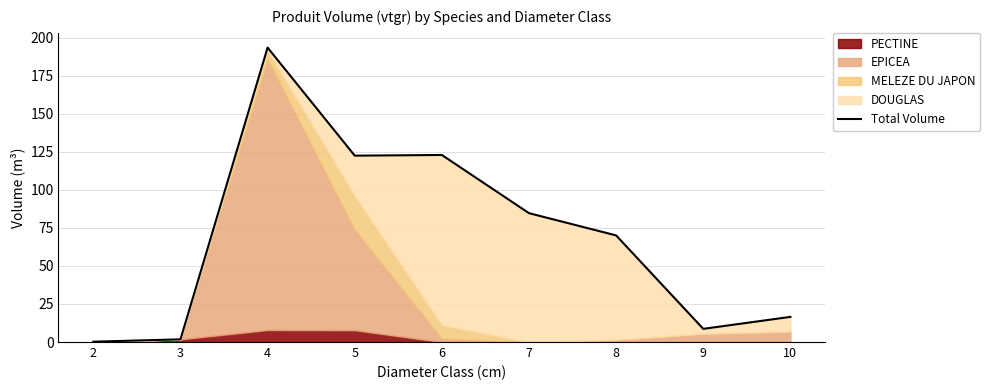

Rank the categories by value from highest to lowest.

4, 6, 5, 7, 8, 10, 9, 3, 2